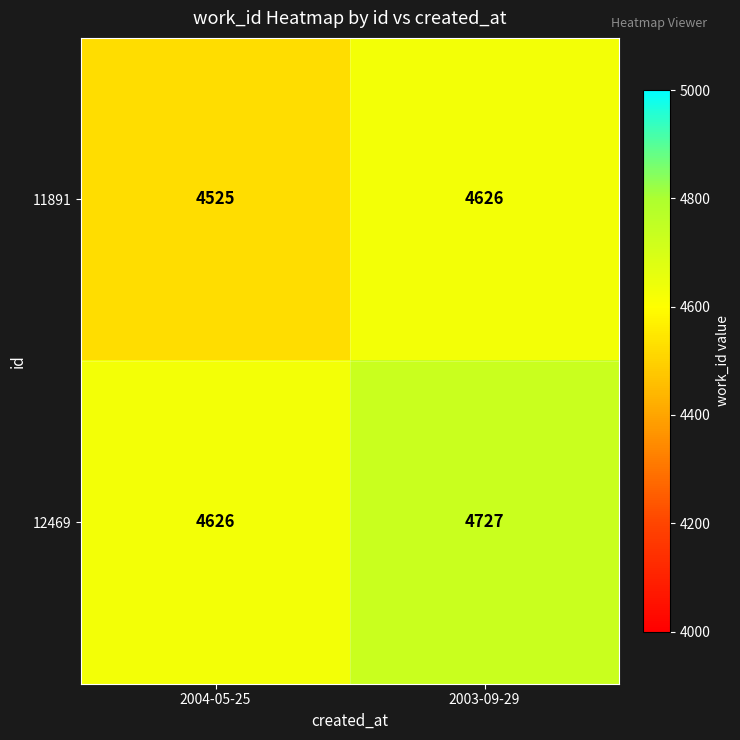

What is the total value across all series at 2003-09-29?

9353